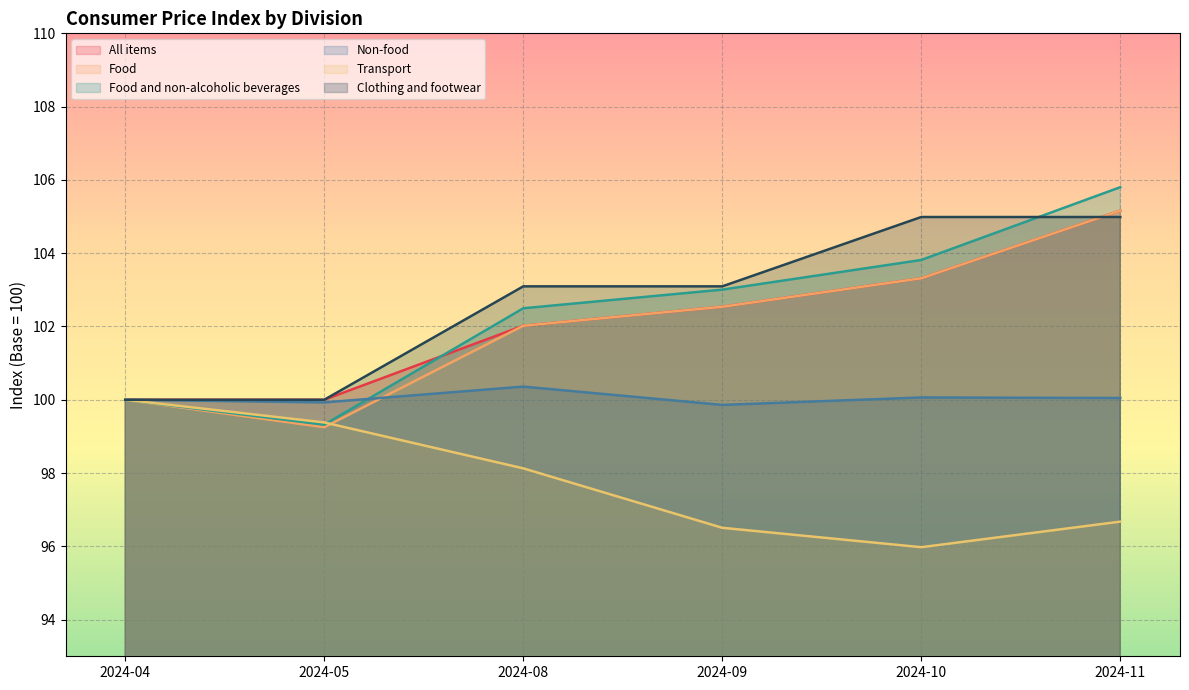

True or false: All items and Non-food intersect in this chart.

False